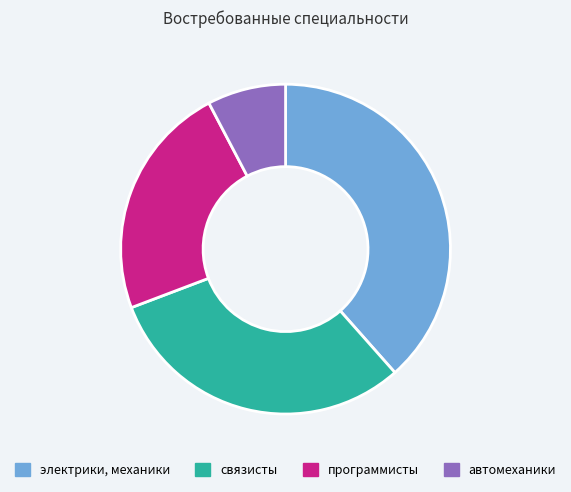

Approximately how many times larger is the value at связисты compared to автомеханики?

4.0